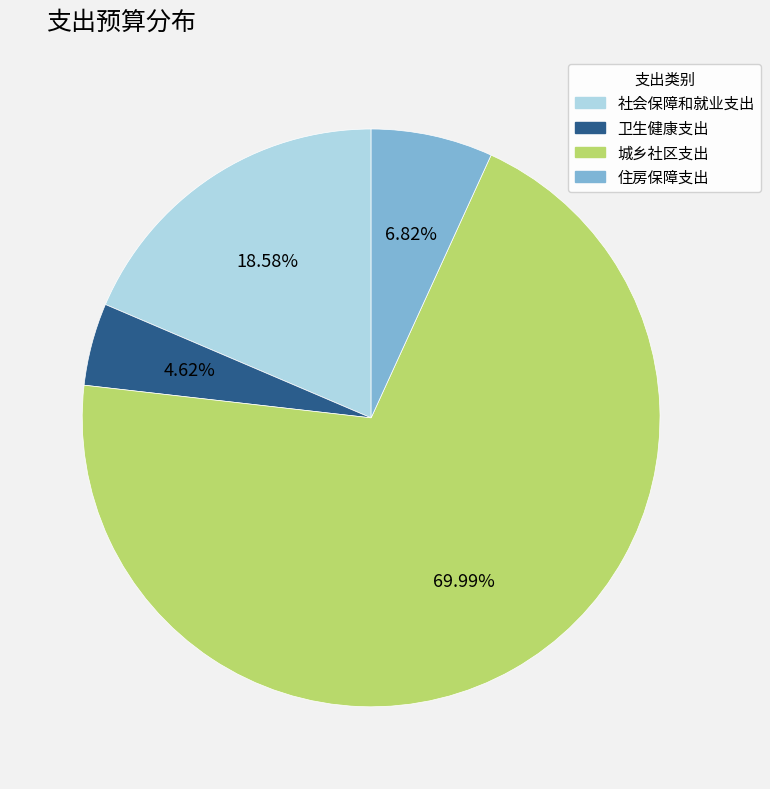

To the nearest percent, what percentage of the pie is 城乡社区支出?

70%